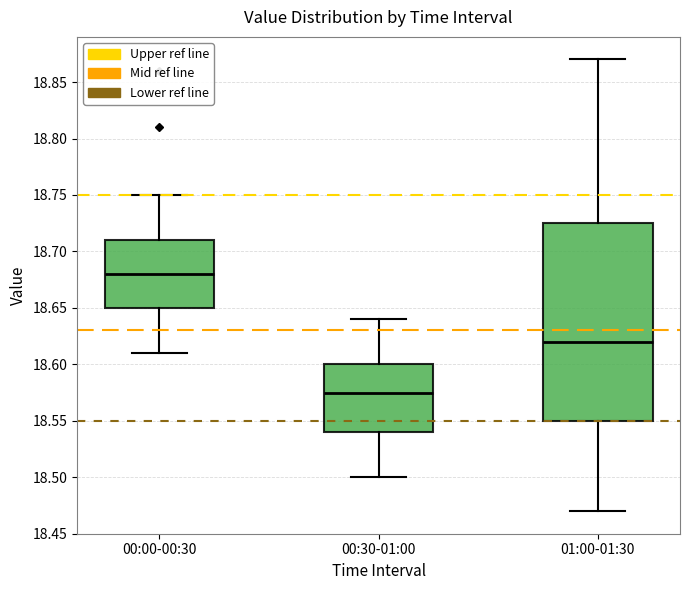

Which box is the tallest, from its lower edge to its upper edge?

01:00-01:30